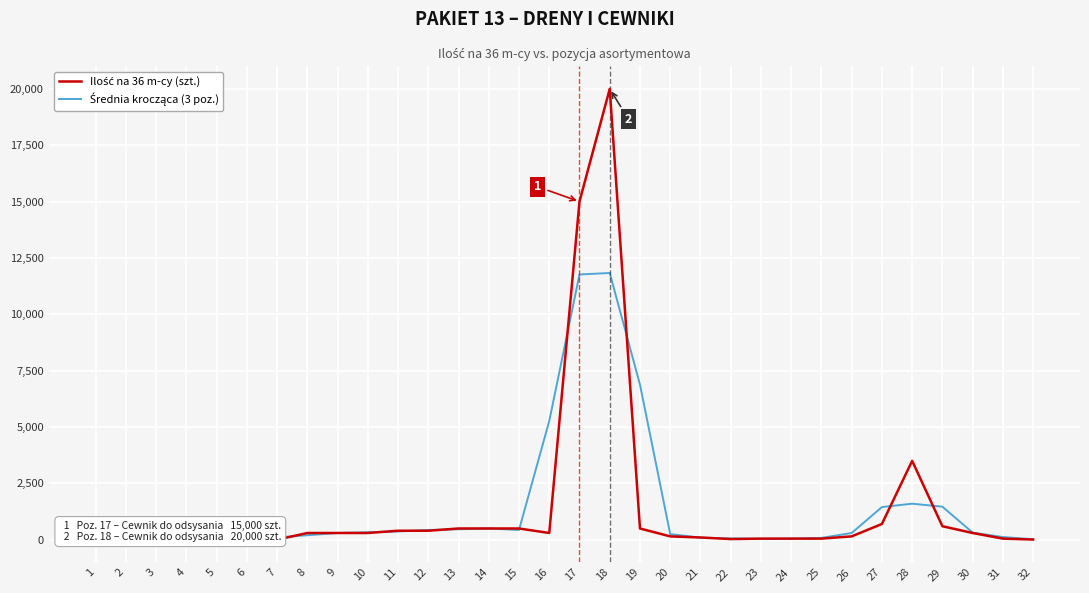

At how many categories does at least one series exceed 8856?

2